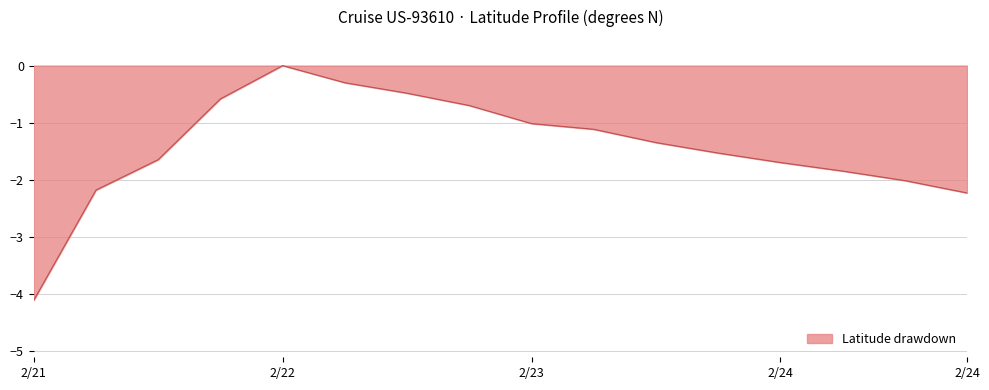

What is the smallest value displayed?

-4.1